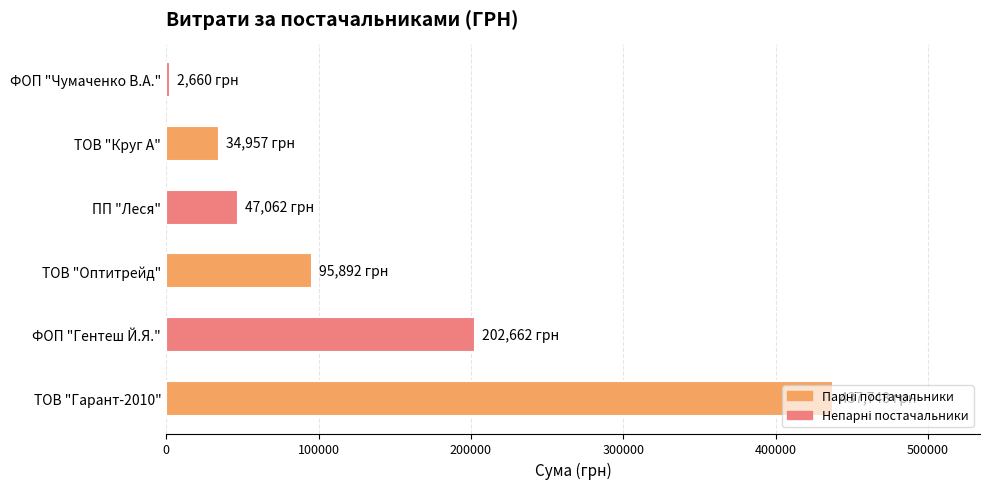

How many values are below 95891?

3